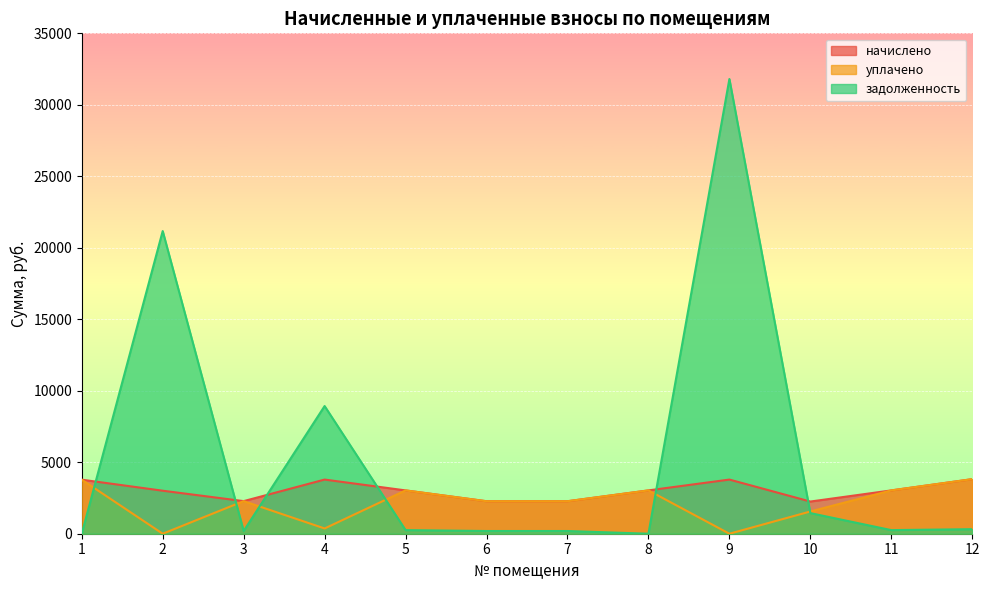

What is the value of the начислено point at the 9th from the left?

3787.7